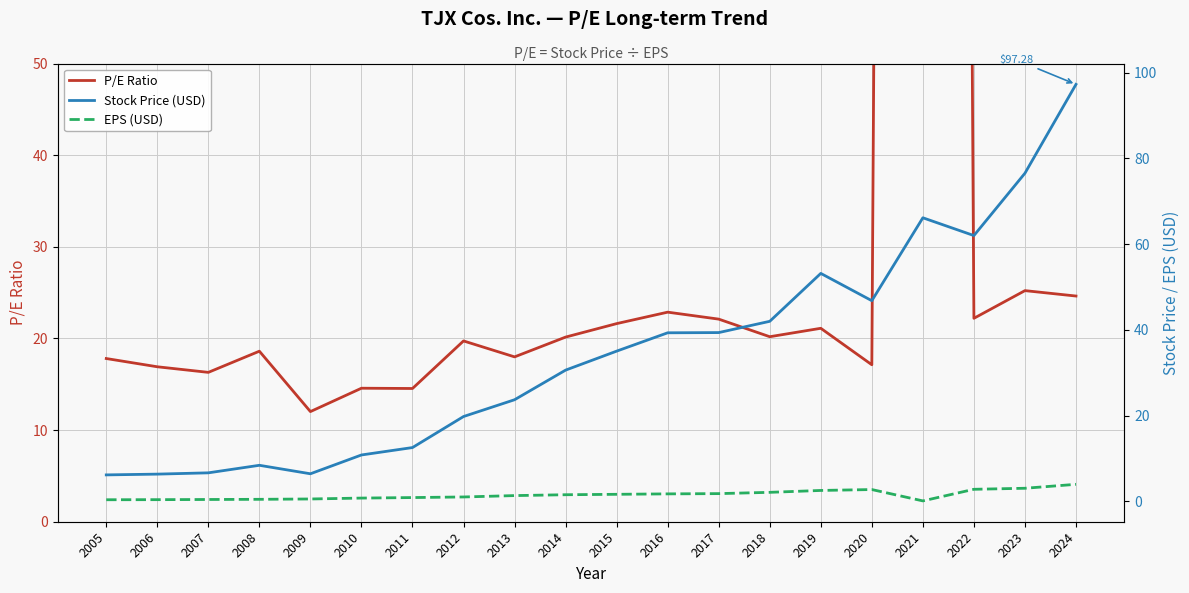

How many categories are shown in the chart?

20